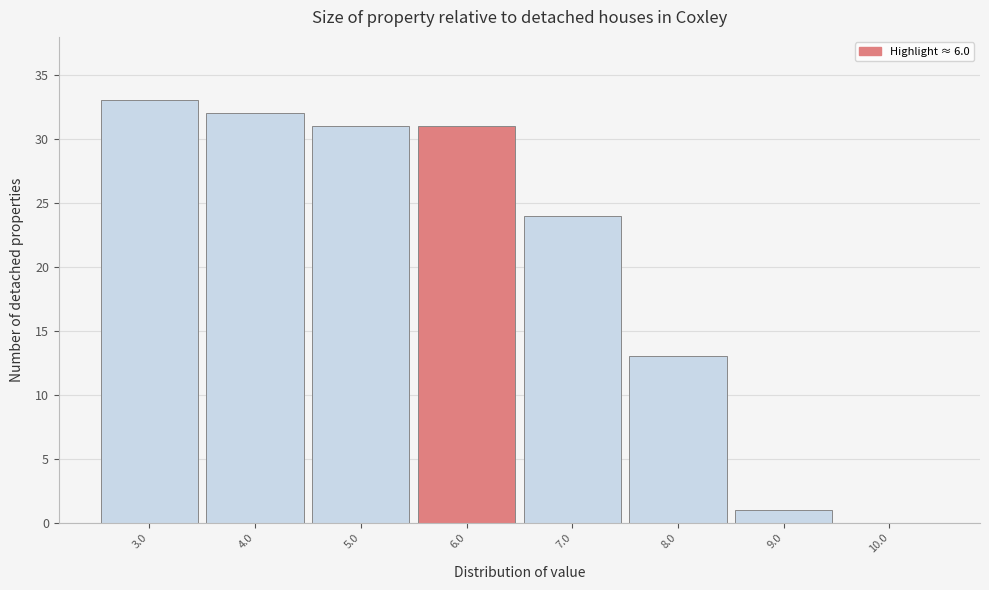

Reading left to right, what are all the values shown in this chart?

3.0=33	4.0=32	5.0=31	6.0=31	7.0=24	8.0=13	9.0=1	10.0=0